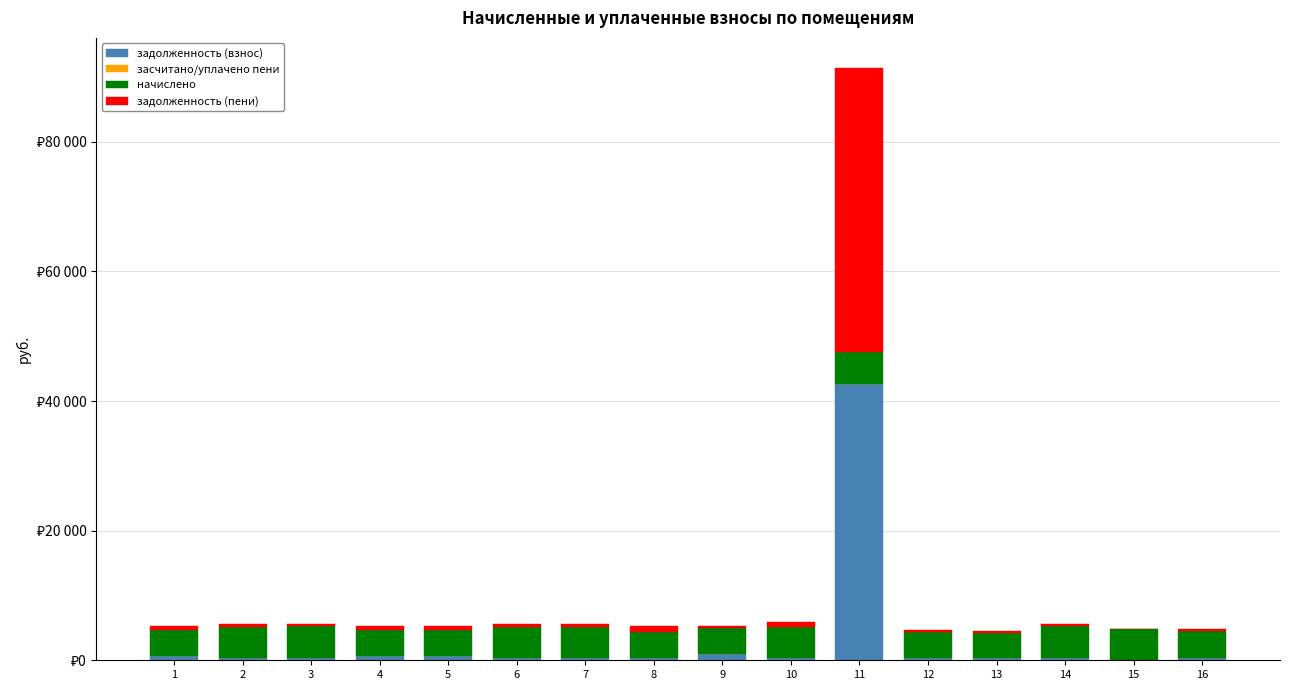

List the labels in order of задолженность (взнос) value, smallest first.

15, 13, 8, 12, 16, 10, 7, 6, 2, 3, 14, 1, 4, 5, 9, 11